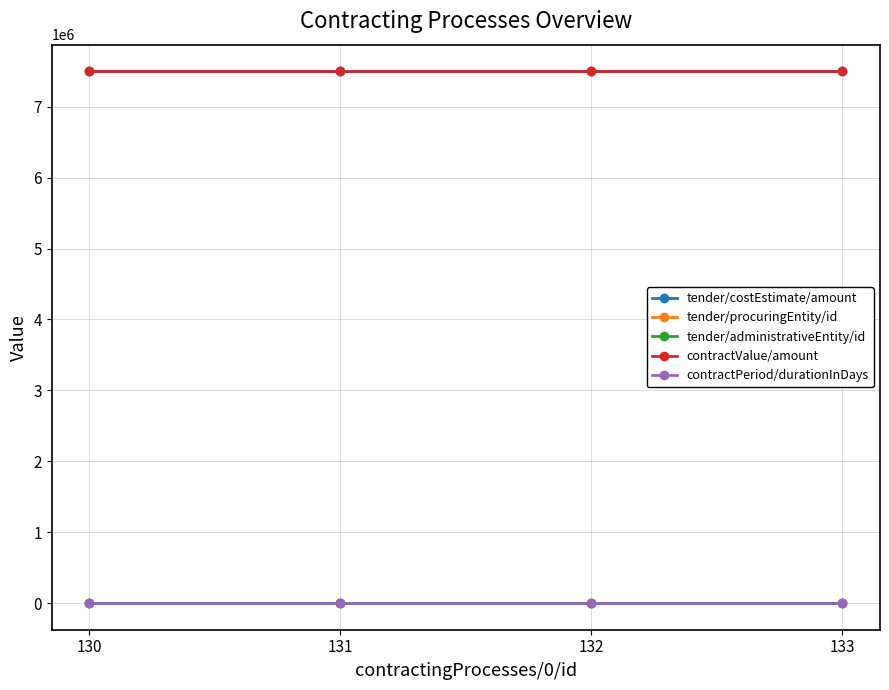

What is the lowest value of the tender/procuringEntity/id series?

28